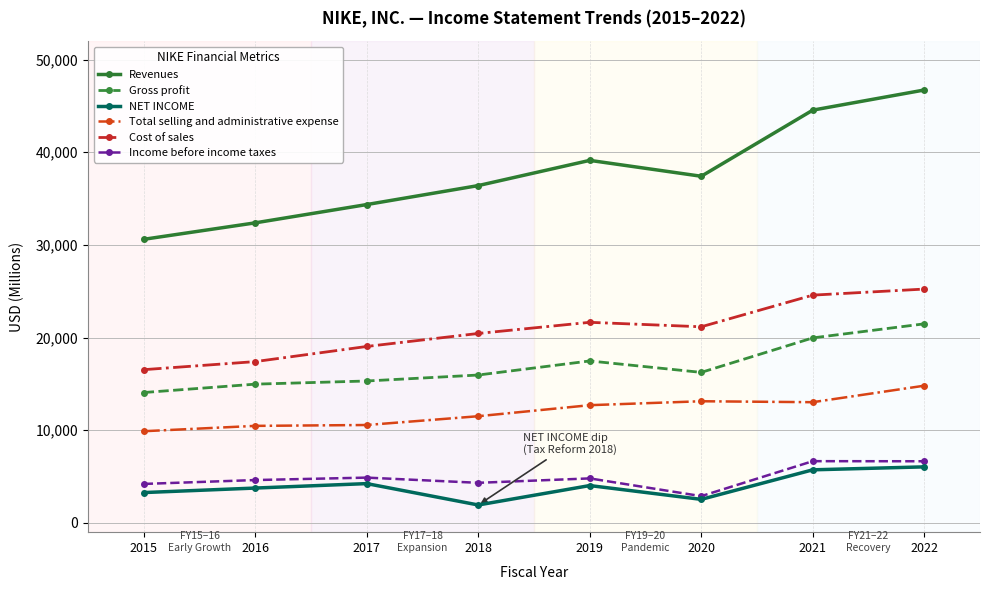

How many lines are shown in the chart?

6